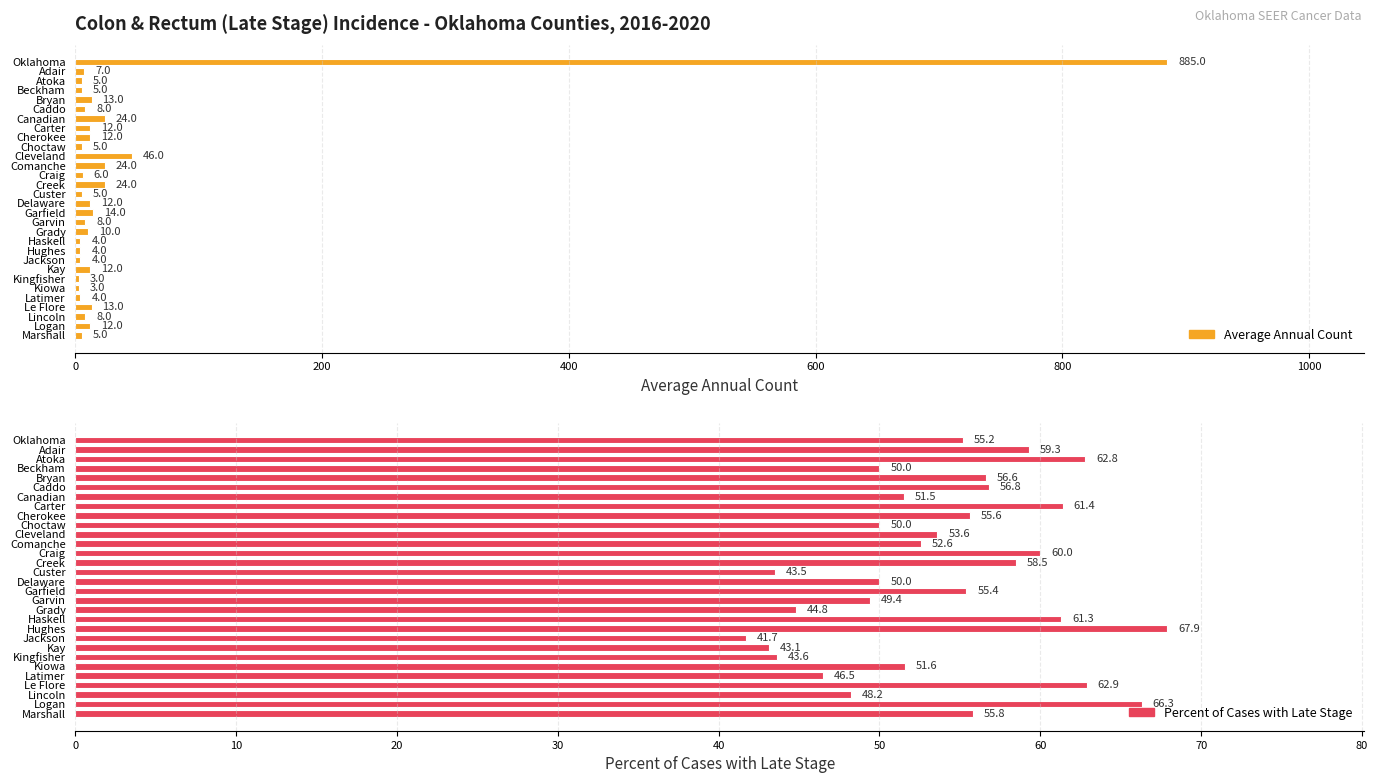

Is it true that Average Annual Count equals 6.4 at Jackson?

False